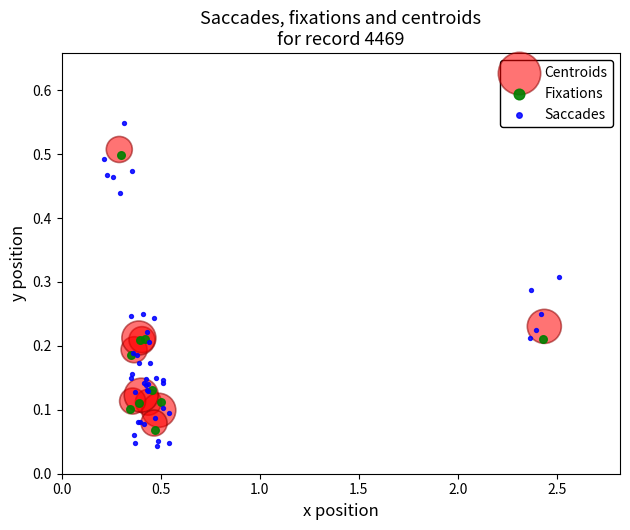

Which series has the widest spread of Y values?

Saccades